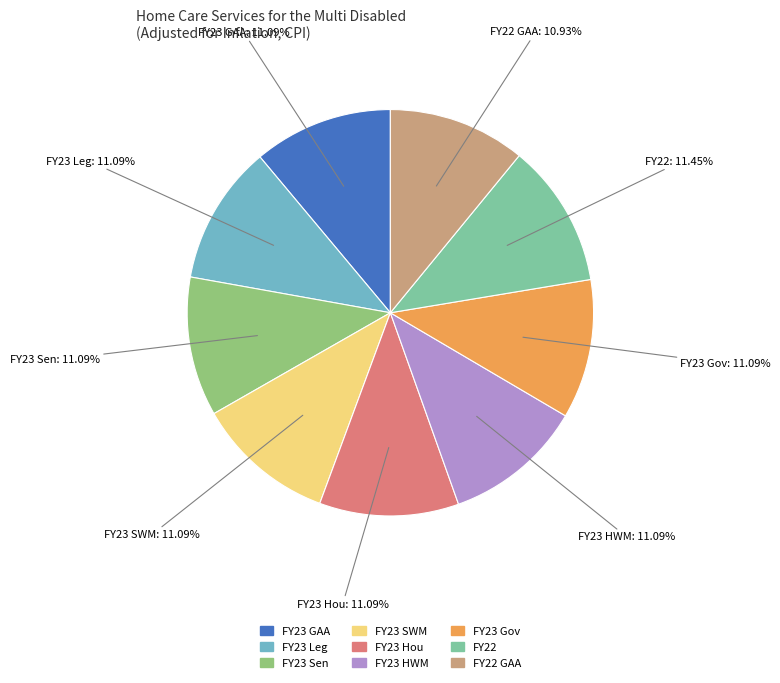

Is there a majority slice in this chart?

No